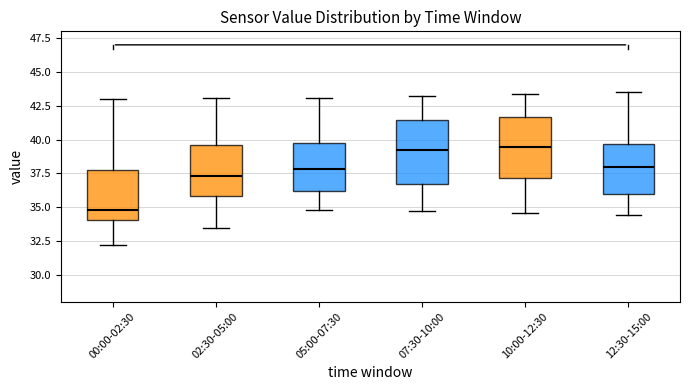

Reading left to right, read every box against the y-axis: the position of its median line, the range the box covers, and the ends of its whiskers. The values are not printed on the chart, so give them approximately, as read against the axis.

00:00-02:30: median 35.0, box 34.0 to 38.0, whiskers 32.0 to 43.0
02:30-05:00: median 37.5, box 36.0 to 39.5, whiskers 33.5 to 43.0
05:00-07:30: median 38.0, box 36.0 to 40.0, whiskers 35.0 to 43.0
07:30-10:00: median 39.5, box 36.5 to 41.5, whiskers 34.5 to 43.0
10:00-12:30: median 39.5, box 37.0 to 41.5, whiskers 34.5 to 43.5
12:30-15:00: median 38.0, box 36.0 to 39.5, whiskers 34.5 to 43.5